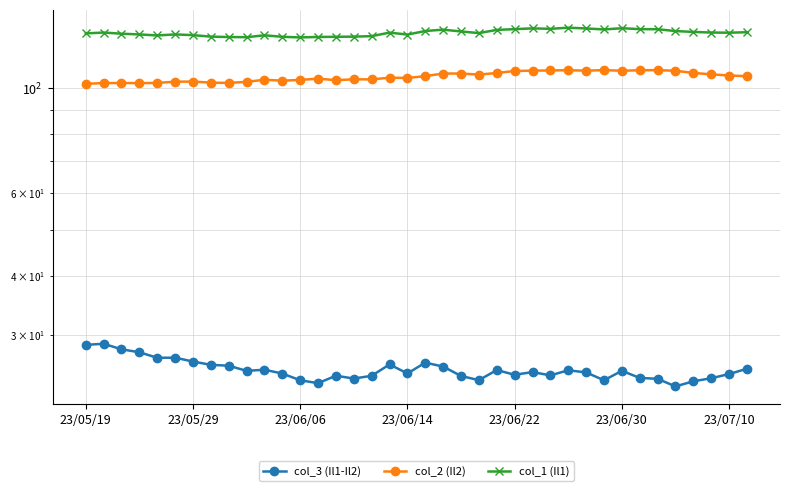

In col_1 (Il1), how many points are higher than both neighbors (excluding endpoints)?

8